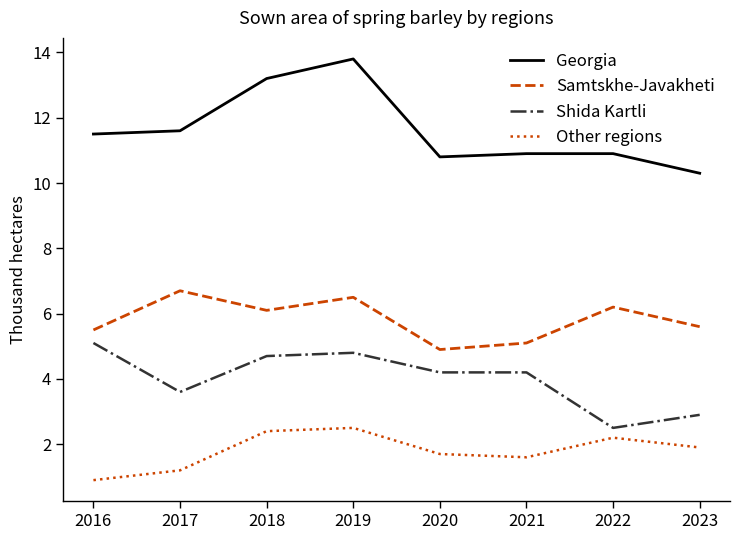

What is the lowest value of the Other regions series?

0.9